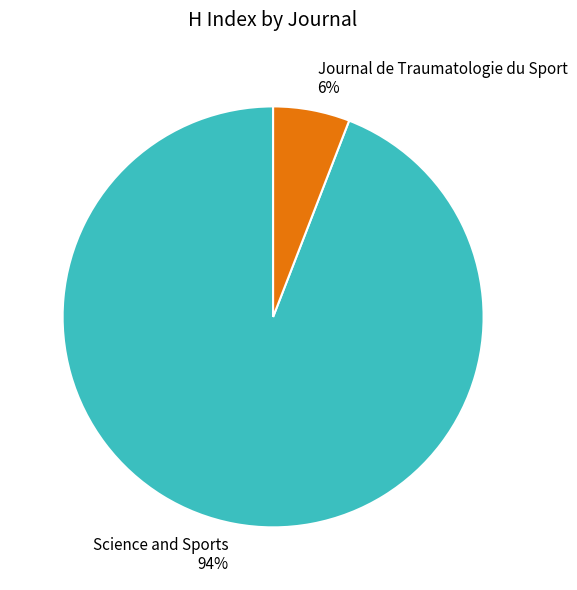

The Science and Sports slice represents 87% of the pie. True or false?

False